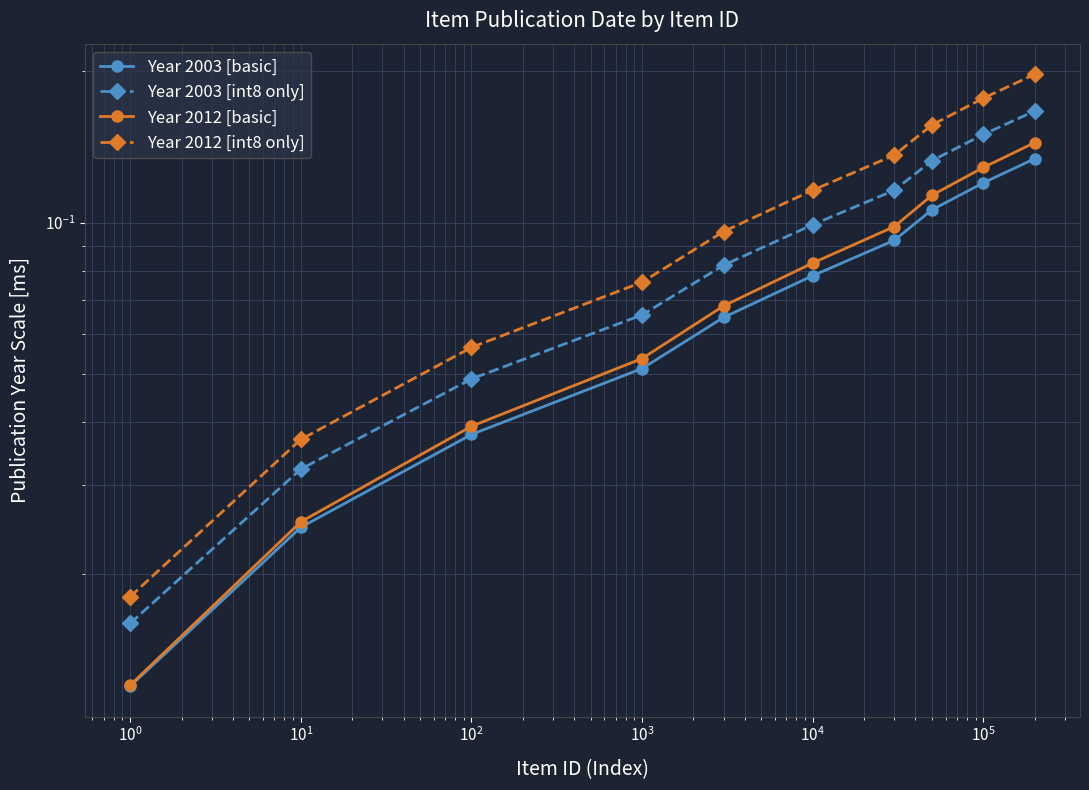

What is the greatest value displayed?

0.2